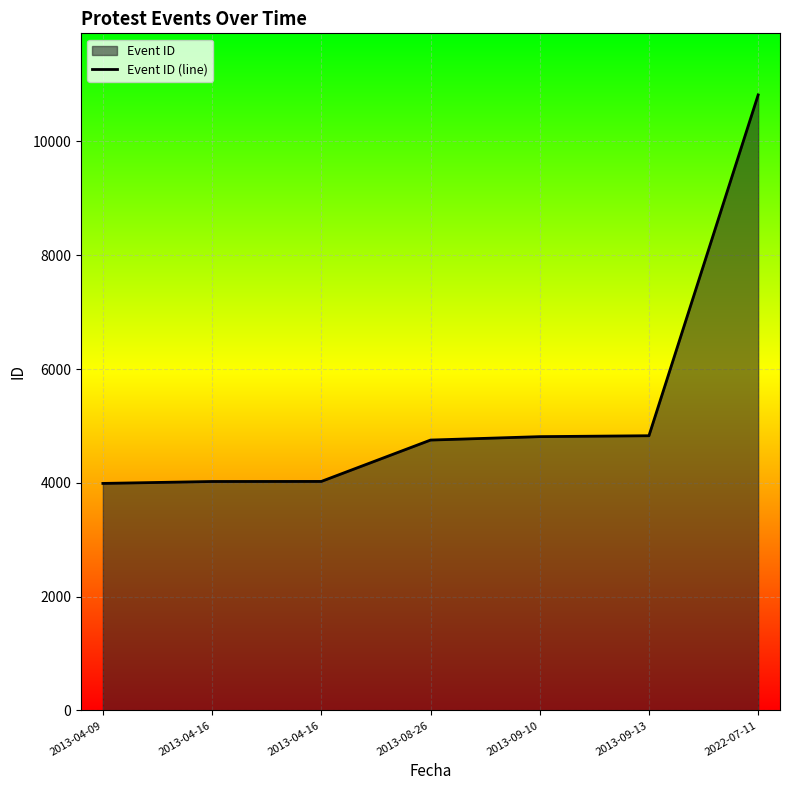

List the labels in order of value, smallest first.

2013-04-09, 2013-04-16, 2013-04-16, 2013-08-26, 2013-09-10, 2013-09-13, 2022-07-11